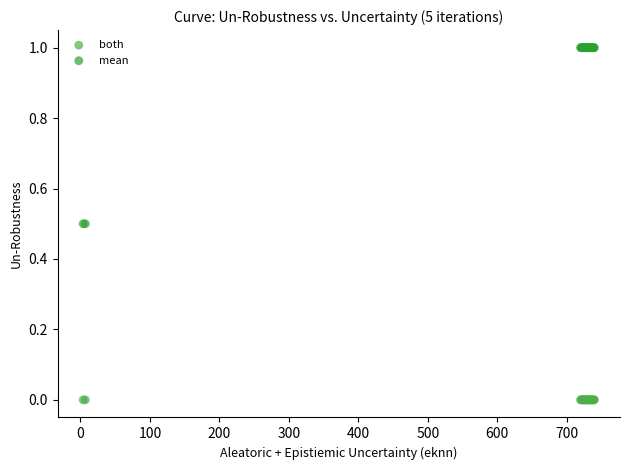

Which series contains the highest Y value?

mean